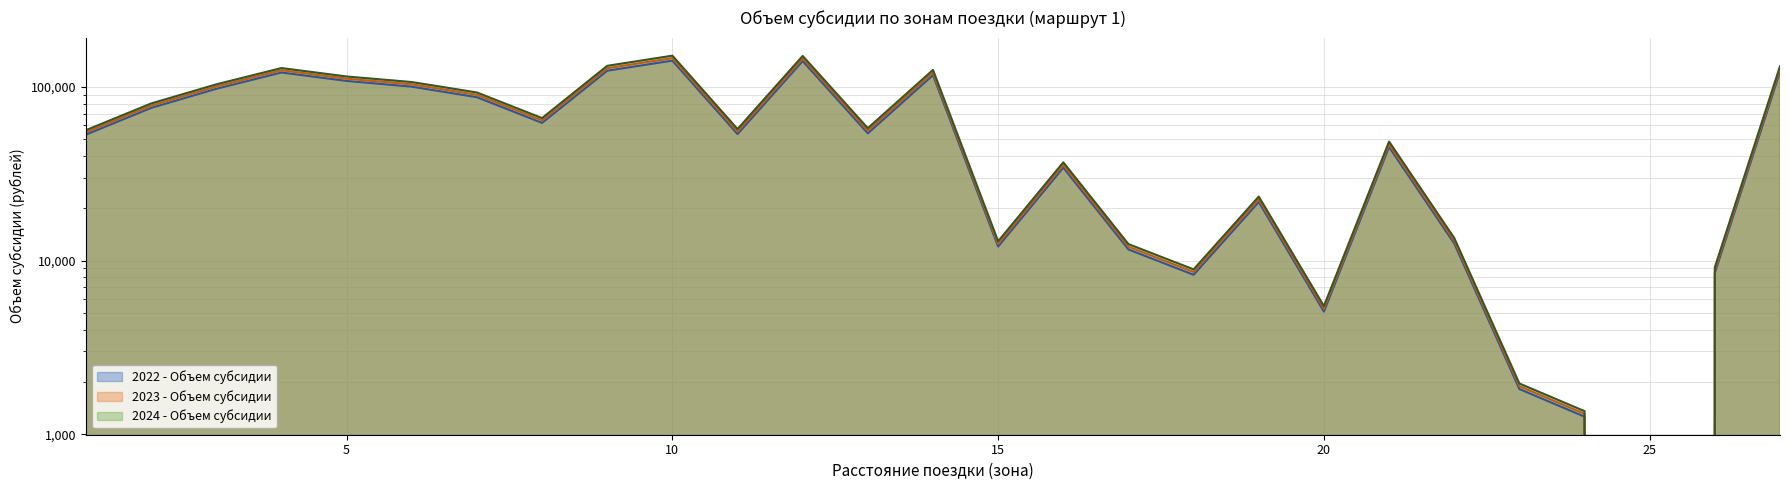

True or false: 2024 - Объем субсидии and 2022 - Объем субсидии cross at least once.

False